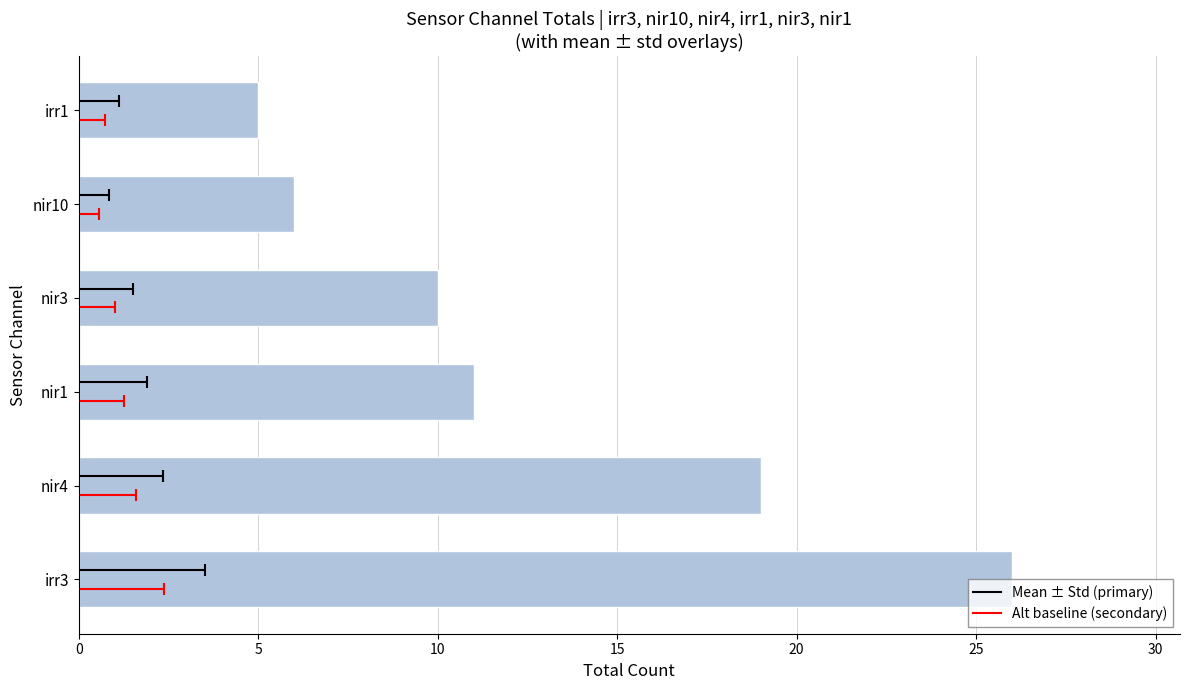

Reading left to right, transcribe all the data shown in this chart.

0=26	5=19	10=11	15=10	20=6	25=5